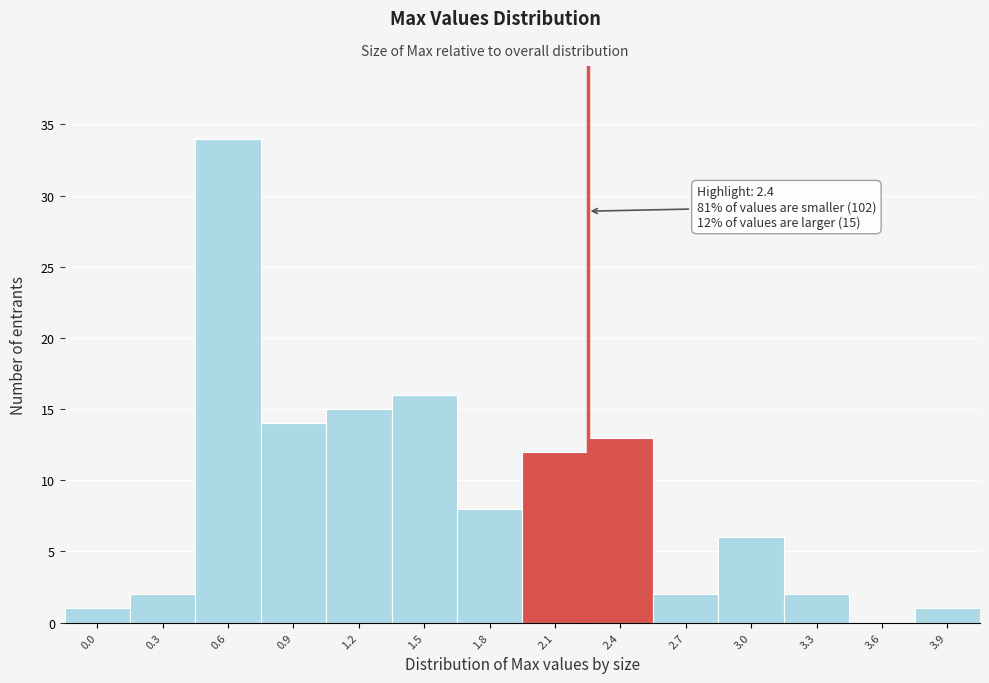

Reading left to right, list all the values displayed in this chart.

0.0=1	0.3=2	0.6=34	0.9=14	1.2=15	1.5=16	1.8=8	2.1=12	2.4=13	2.7=2	3.0=6	3.3=2	3.6=0	3.9=1